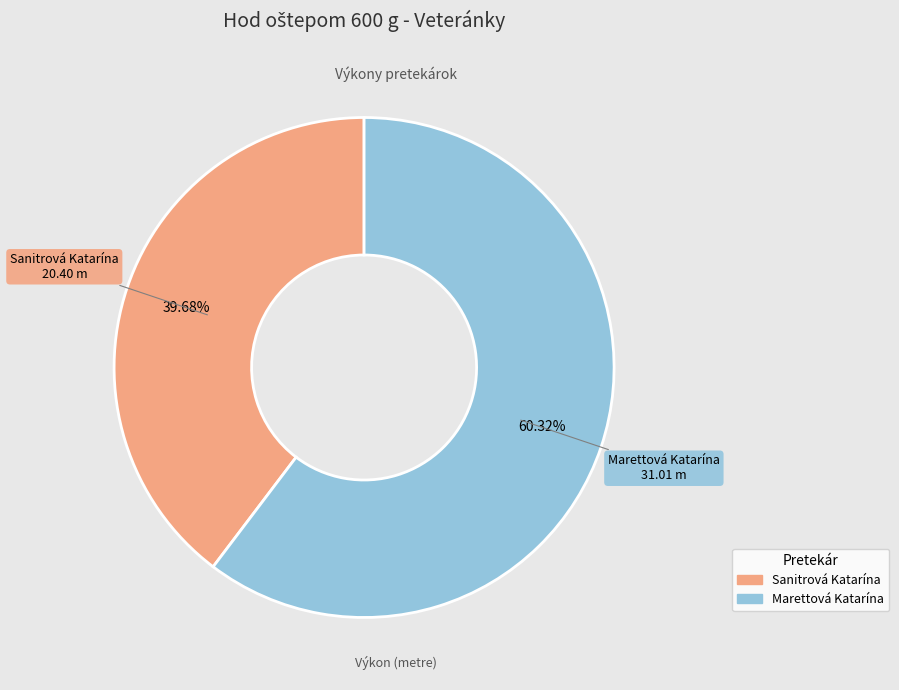

To the nearest percent, what is the difference between the Marettová Katarína and Sanitrová Katarína slice percentages?

21%